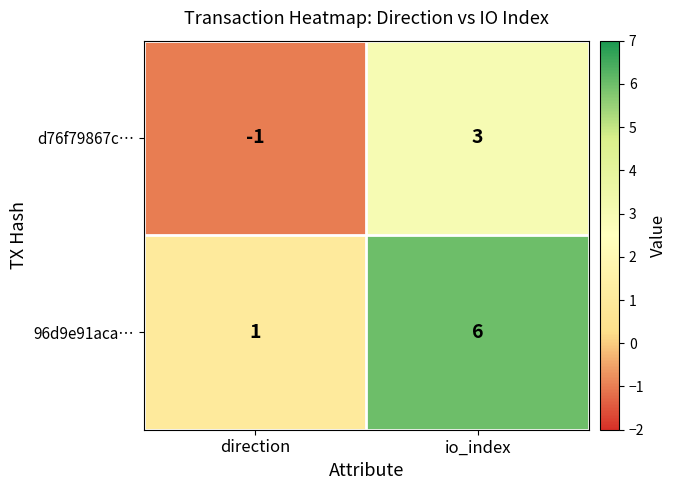

At which category is the sum across all series the highest?

io_index